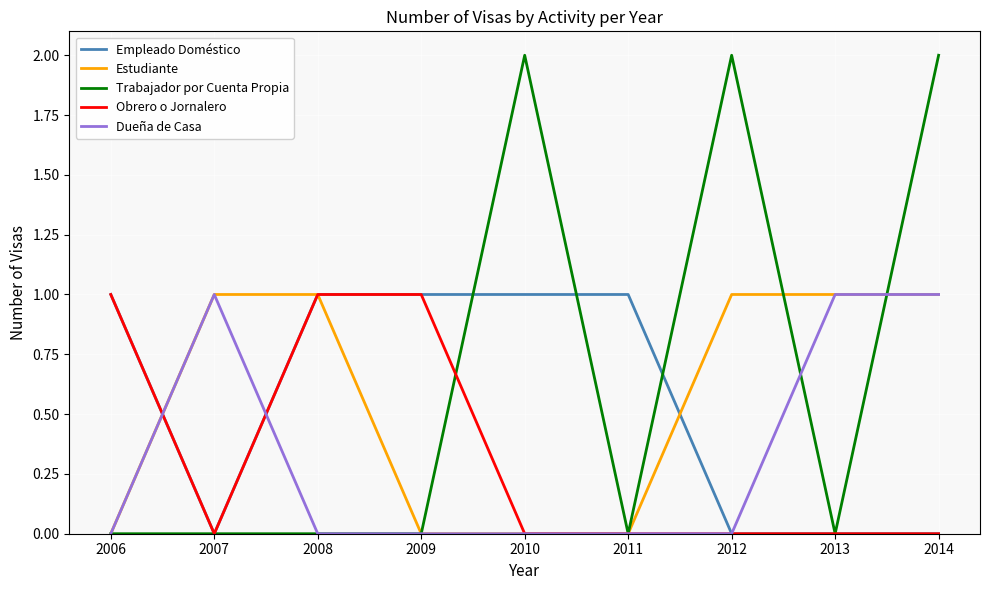

Which series has the widest spread of values?

Trabajador por Cuenta Propia